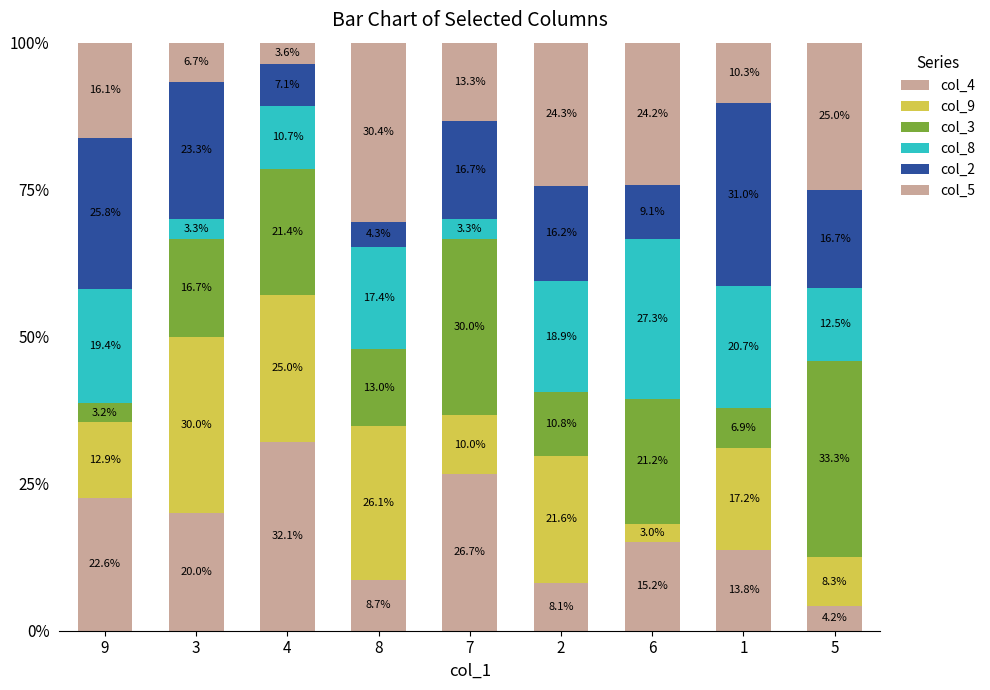

The col_4 series shows 6.2 at 5. True or false?

False